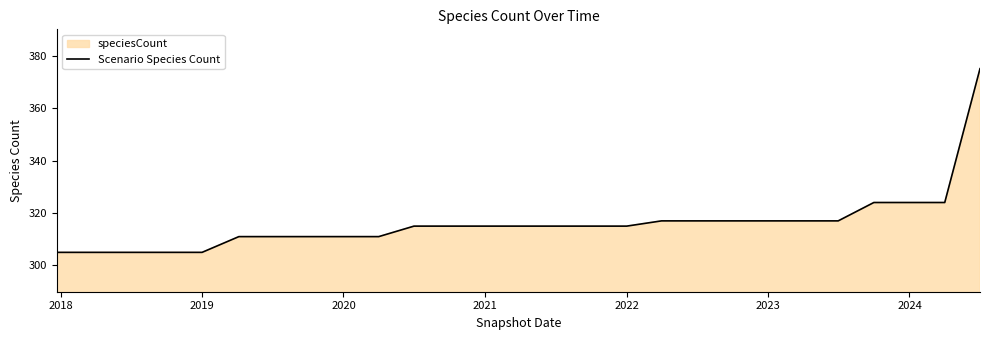

Approximately how many times larger is the value at 2023 compared to 2021?

1.0